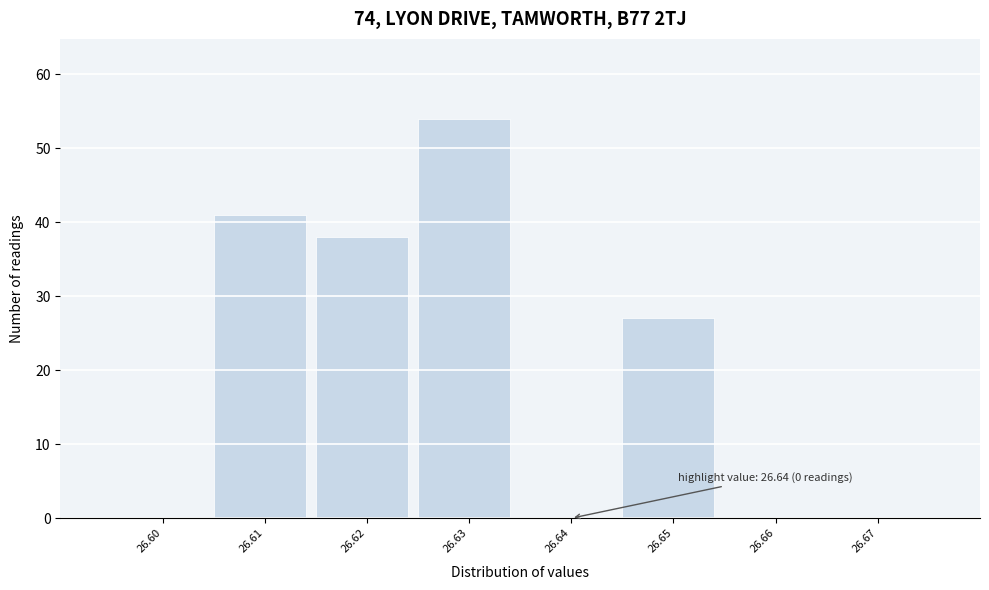

Reading right to left, transcribe all the data shown in this chart.

26.67=0	26.66=0	26.65=27	26.64=0	26.63=54	26.62=38	26.61=41	26.60=0